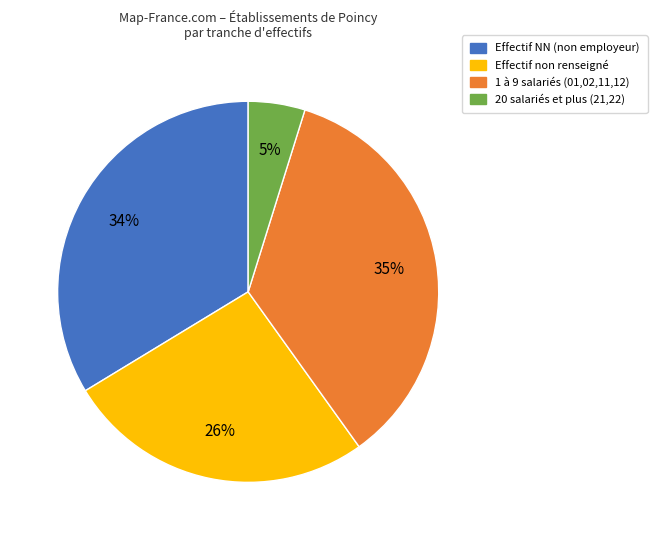

To the nearest percent, what percentage of the pie is 1 à 9 salariés (01,02,11,12)?

35%